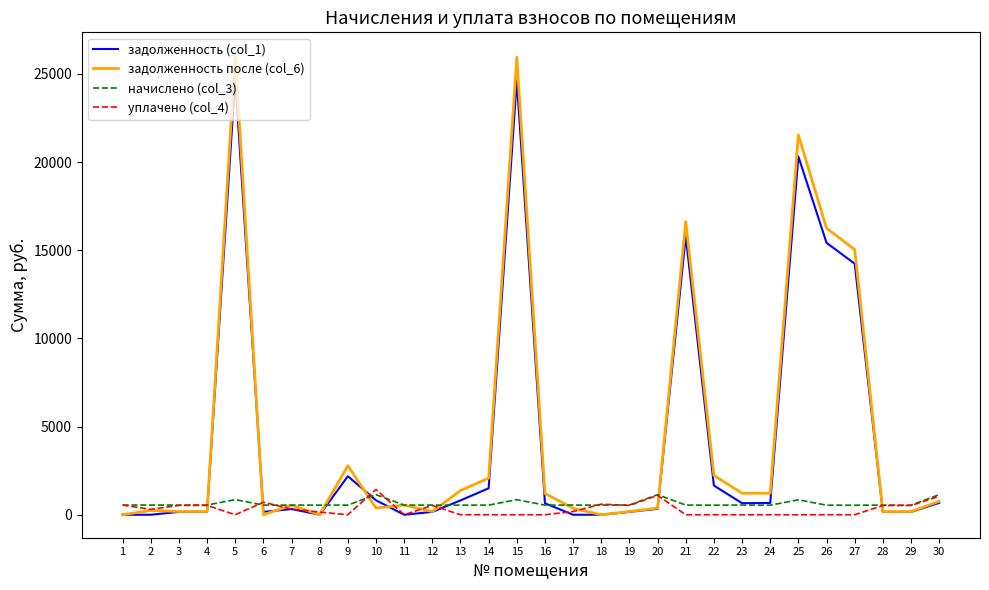

Is it true that задолженность после (col_6) equals 3172.1 at 22?

False